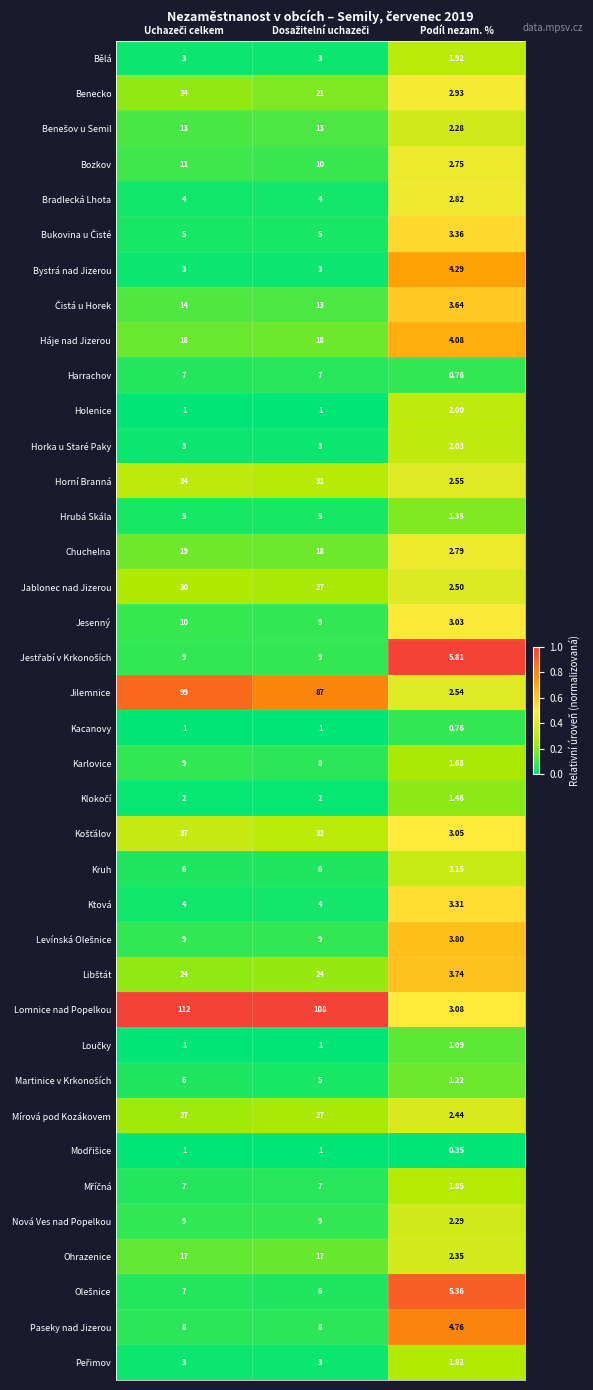

Which series has the largest total across all categories?

Lomnice nad Popelkou